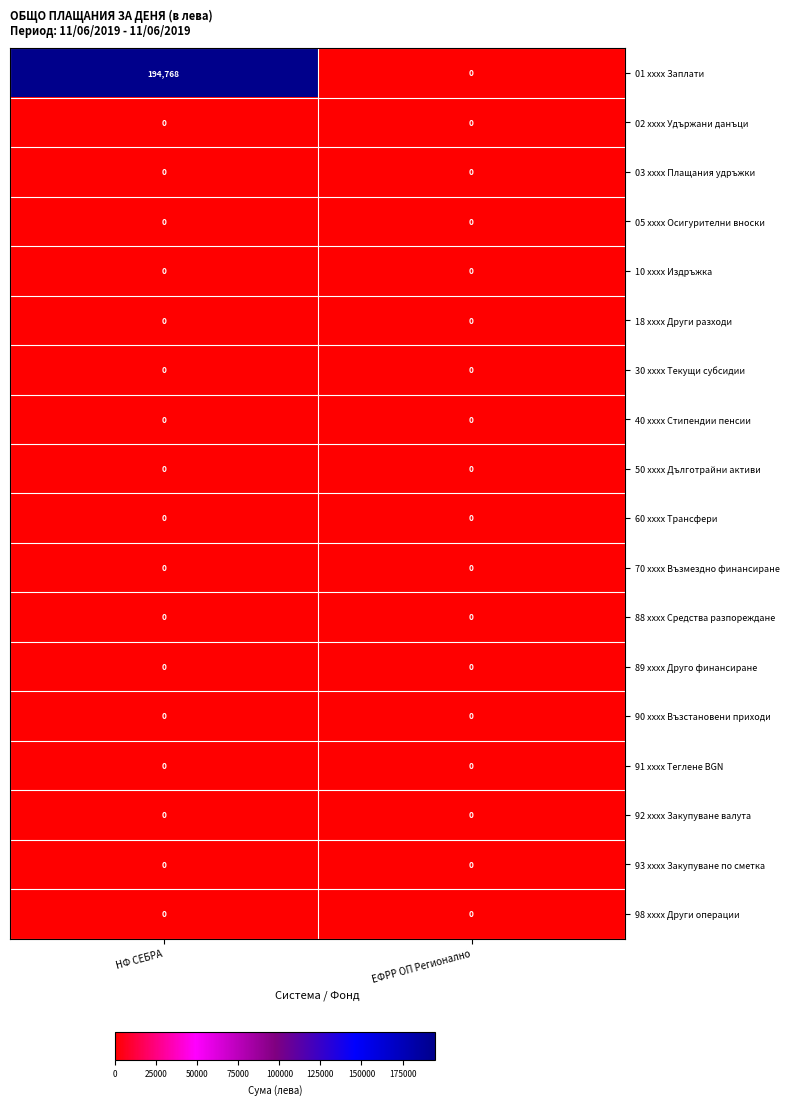

Is the value of 01 xxxx Заплати at НФ СЕБРА greater than the value of 88 xxxx Средства разпореждане at ЕФРР ОП Регионално?

Yes